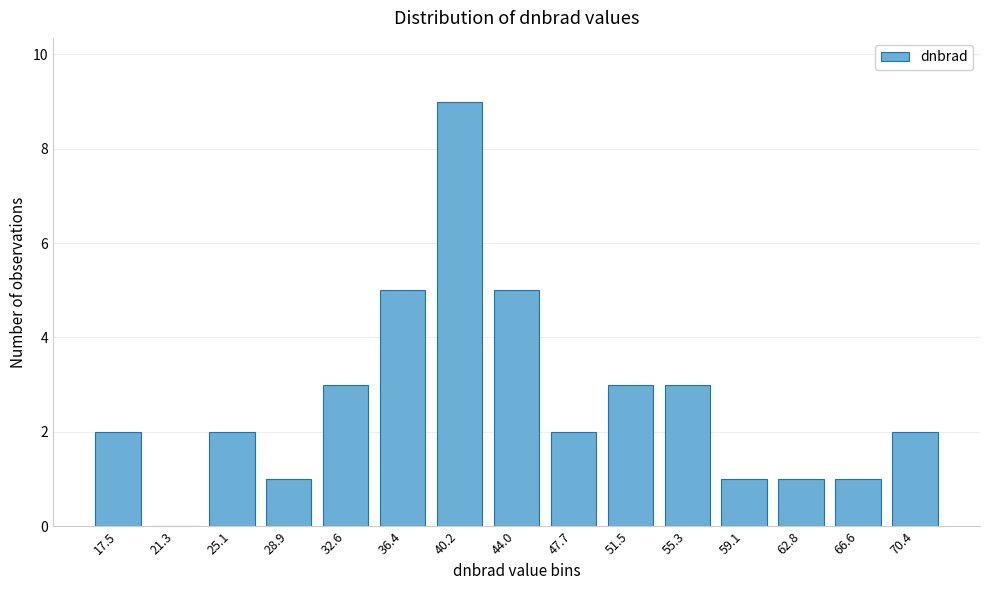

Reading left to right, transcribe all the data shown in this chart.

17.5=2	21.3=0	25.1=2	28.9=1	32.6=3	36.4=5	40.2=9	44.0=5	47.7=2	51.5=3	55.3=3	59.1=1	62.8=1	66.6=1	70.4=2